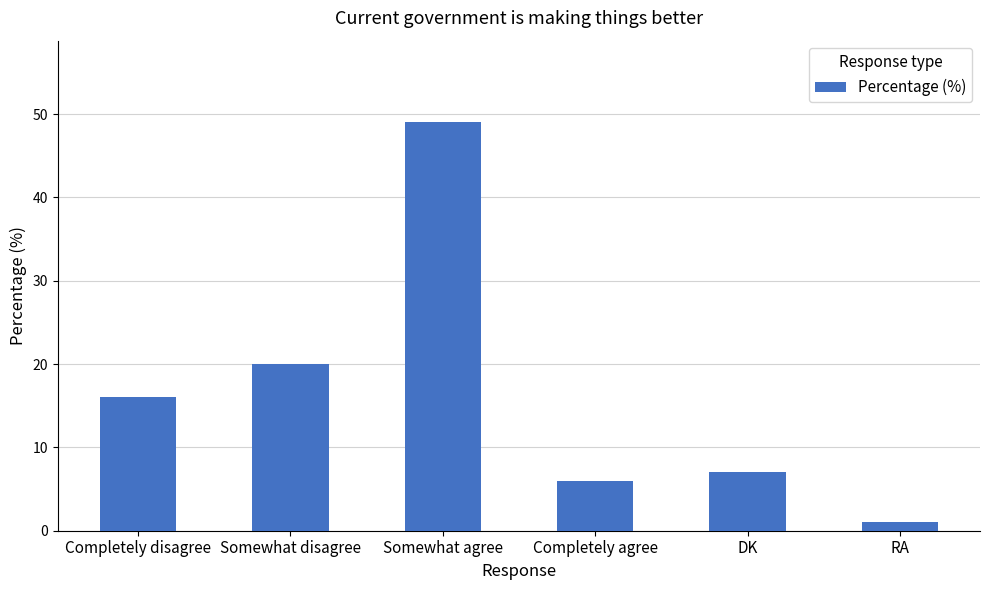

What is the maximum value shown in the chart?

49